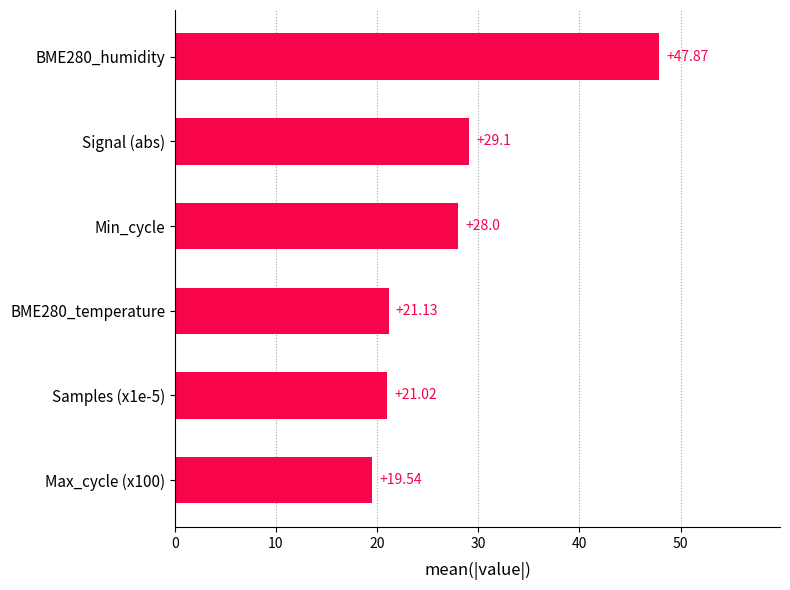

Rank the categories by value from lowest to highest.

Max_cycle (x100), Samples (x1e-5), BME280_temperature, Min_cycle, Signal (abs), BME280_humidity